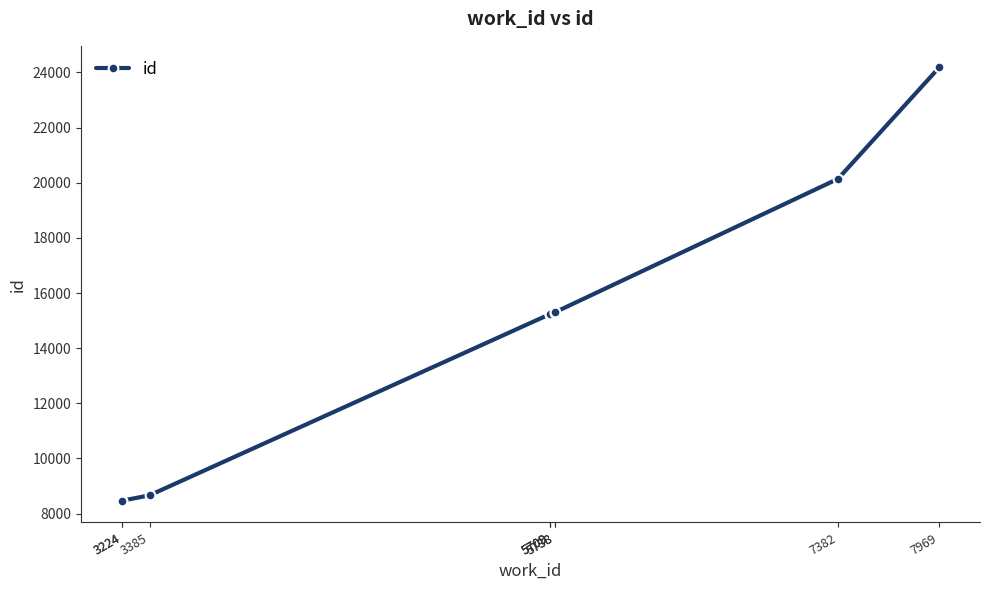

At which label does the data first exceed 15237?

5738